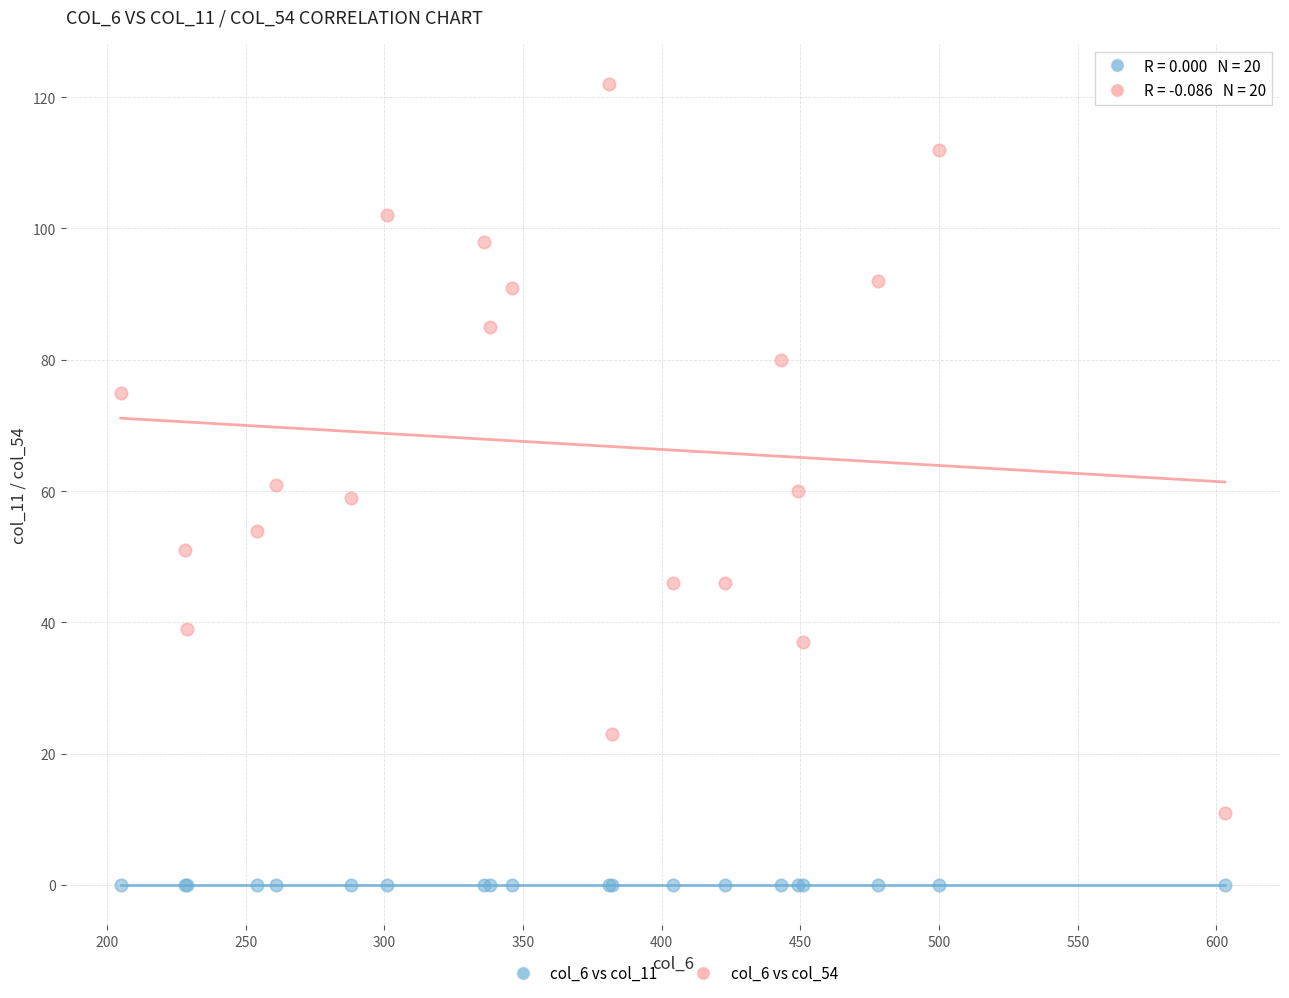

Which series contains the highest Y value?

col_6 vs col_54